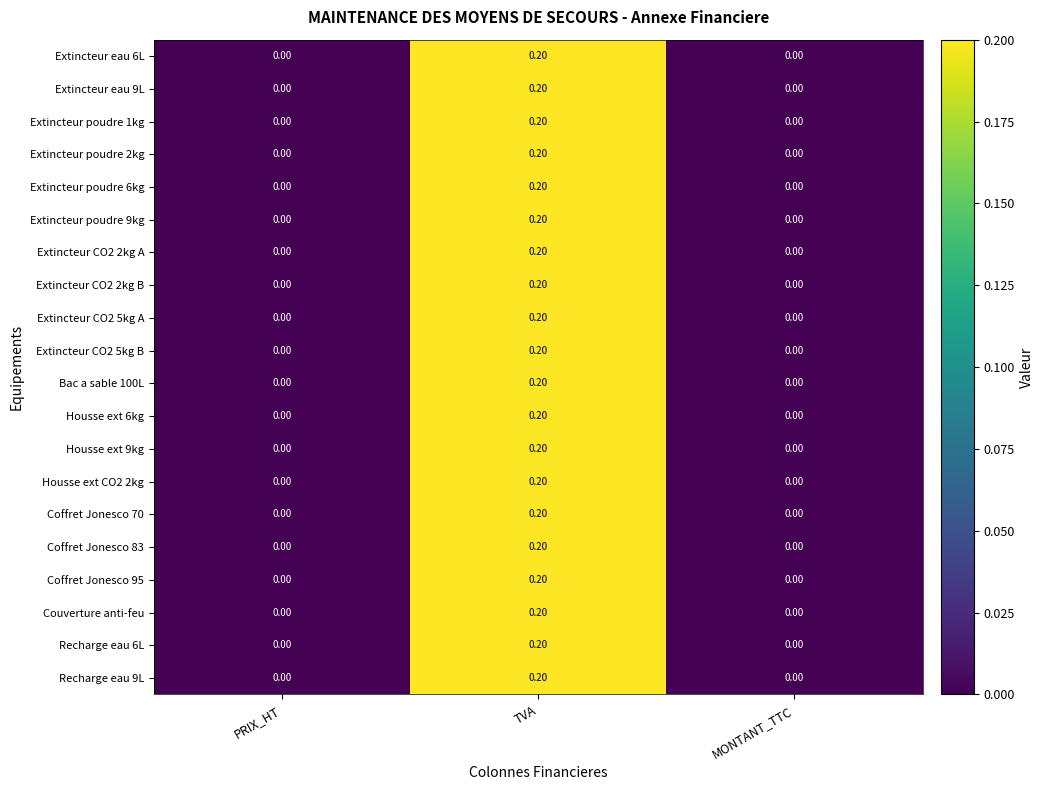

At which category is the sum across all series the highest?

TVA